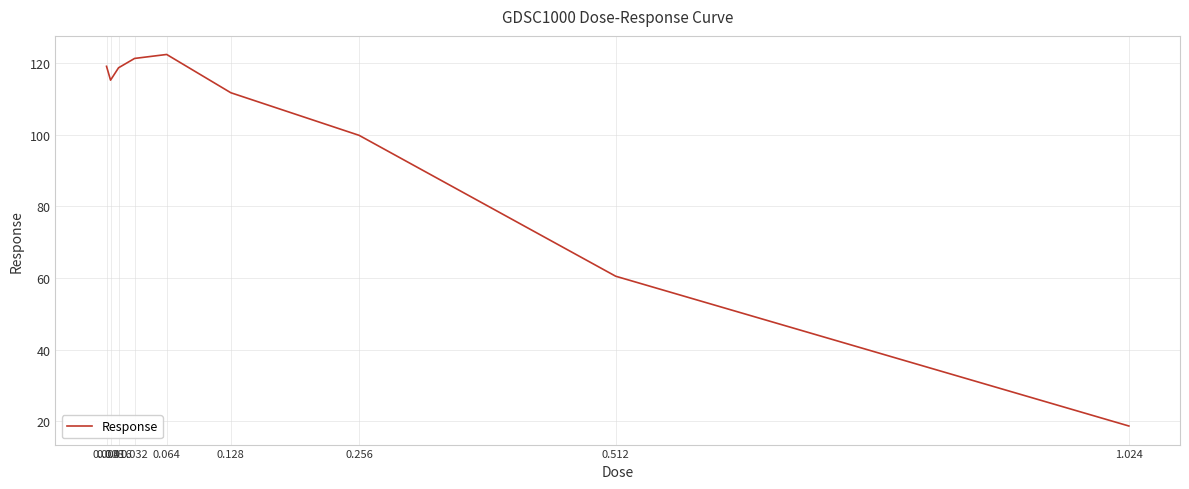

How many lines are shown in the chart?

1